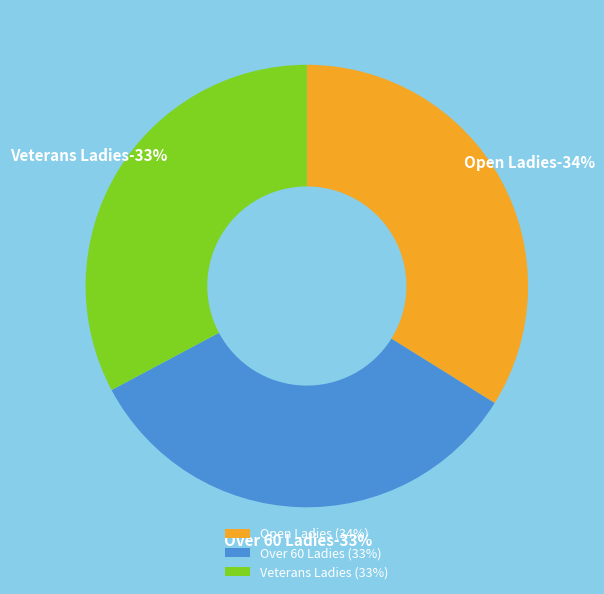

Does Over 60 Ladies account for over 50% of the chart?

No